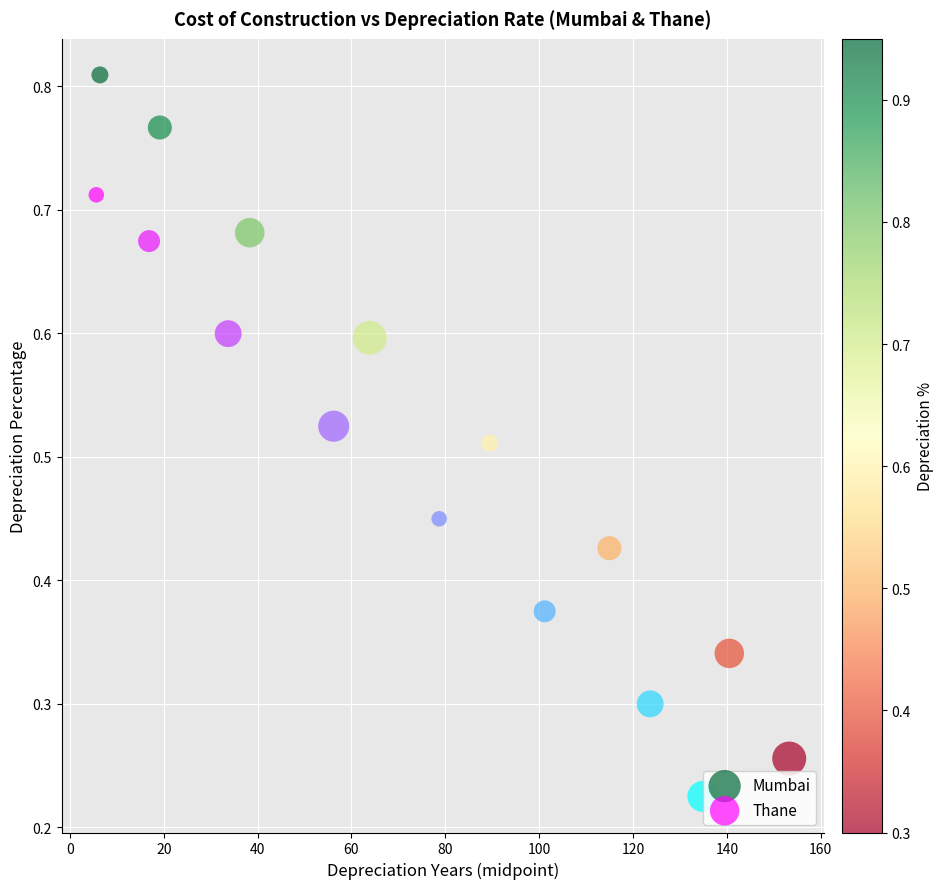

Which series contains the lowest Y value?

Thane